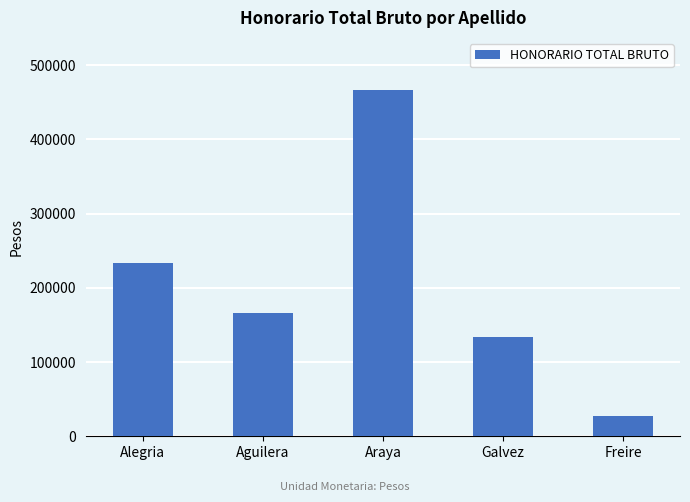

How many bars are there in total?

5